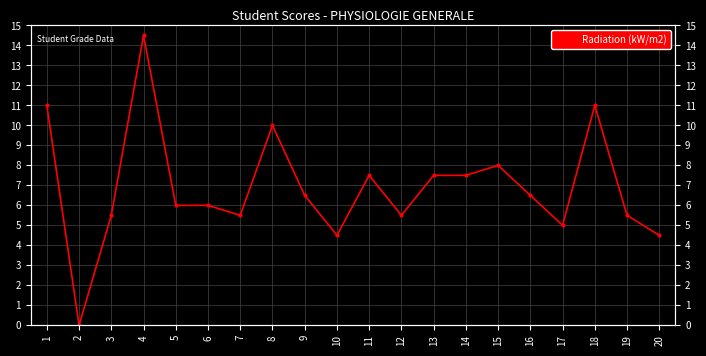

At which category does the data reach its first local valley?

2